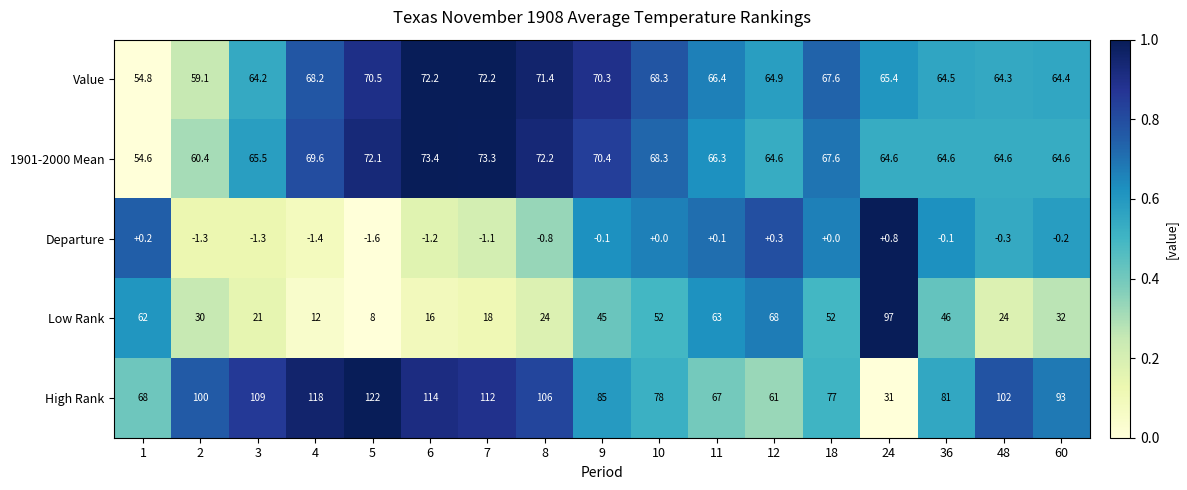

Count the number of categories in the chart.

17